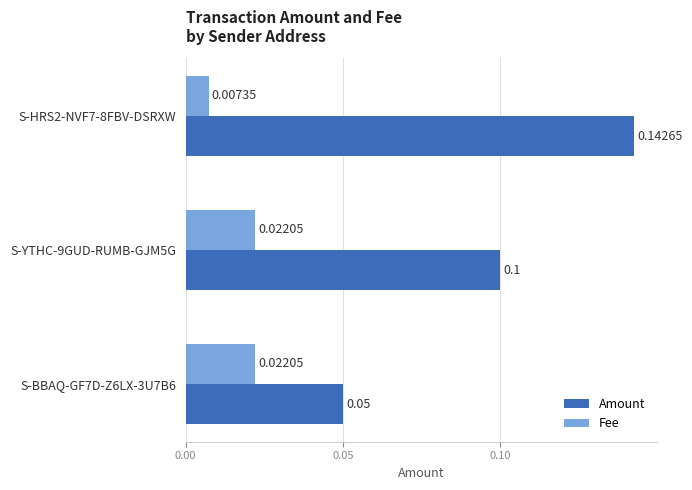

Count the number of categories in the chart.

3